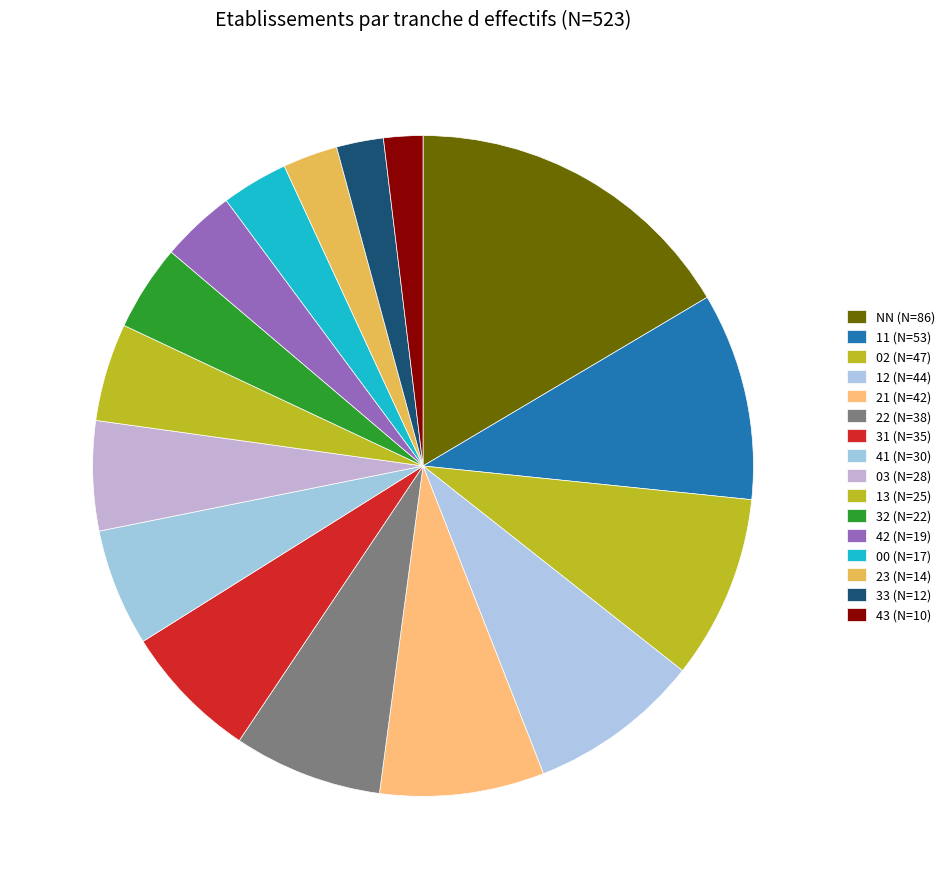

How many slices are in this pie chart?

16